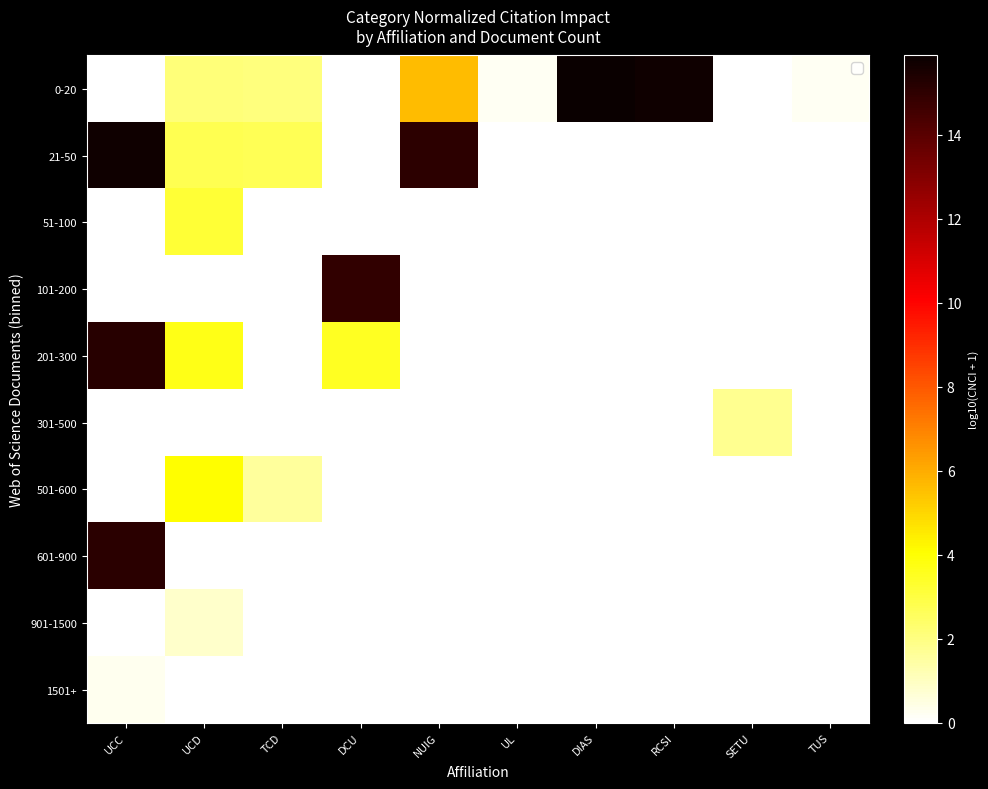

What is the total value across all series at DIAS?

15.9